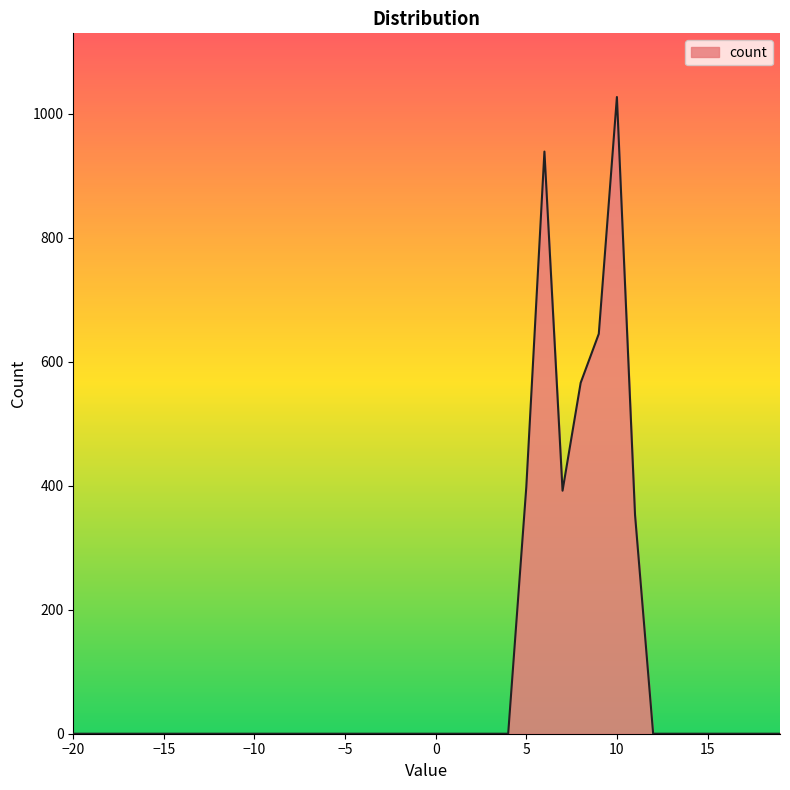

Count the number of values greater than 0.

7